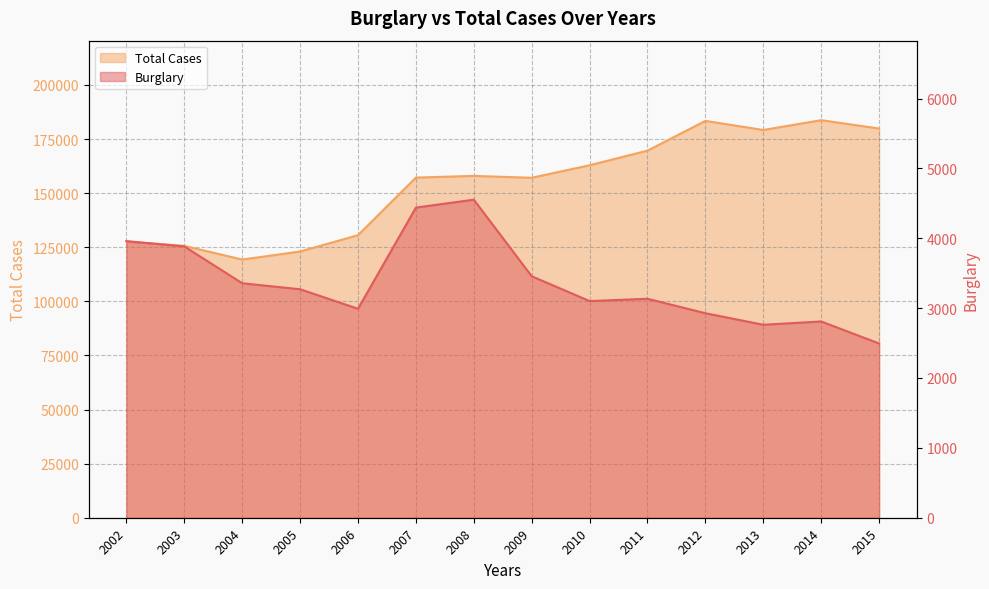

At which label does Burglary reach its minimum?

2015